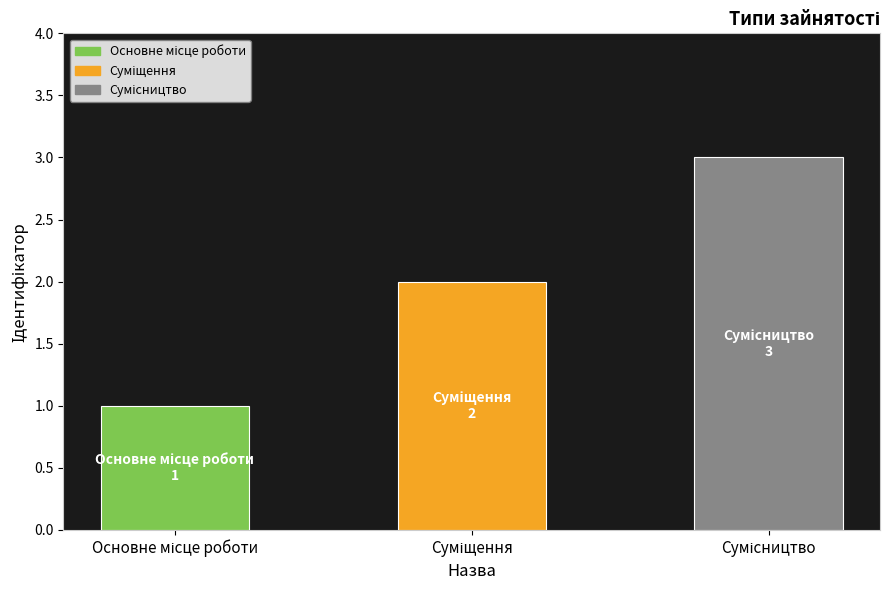

Does the chart contain stacked bars?

No